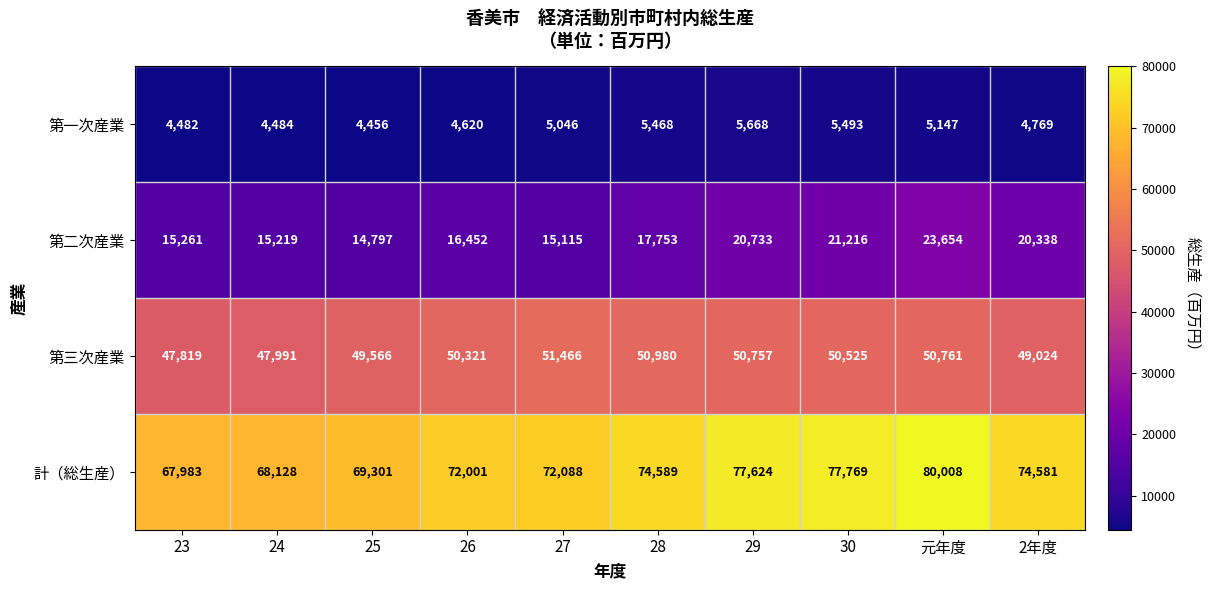

Where does the 第三次産業 series first go above 50525?

27